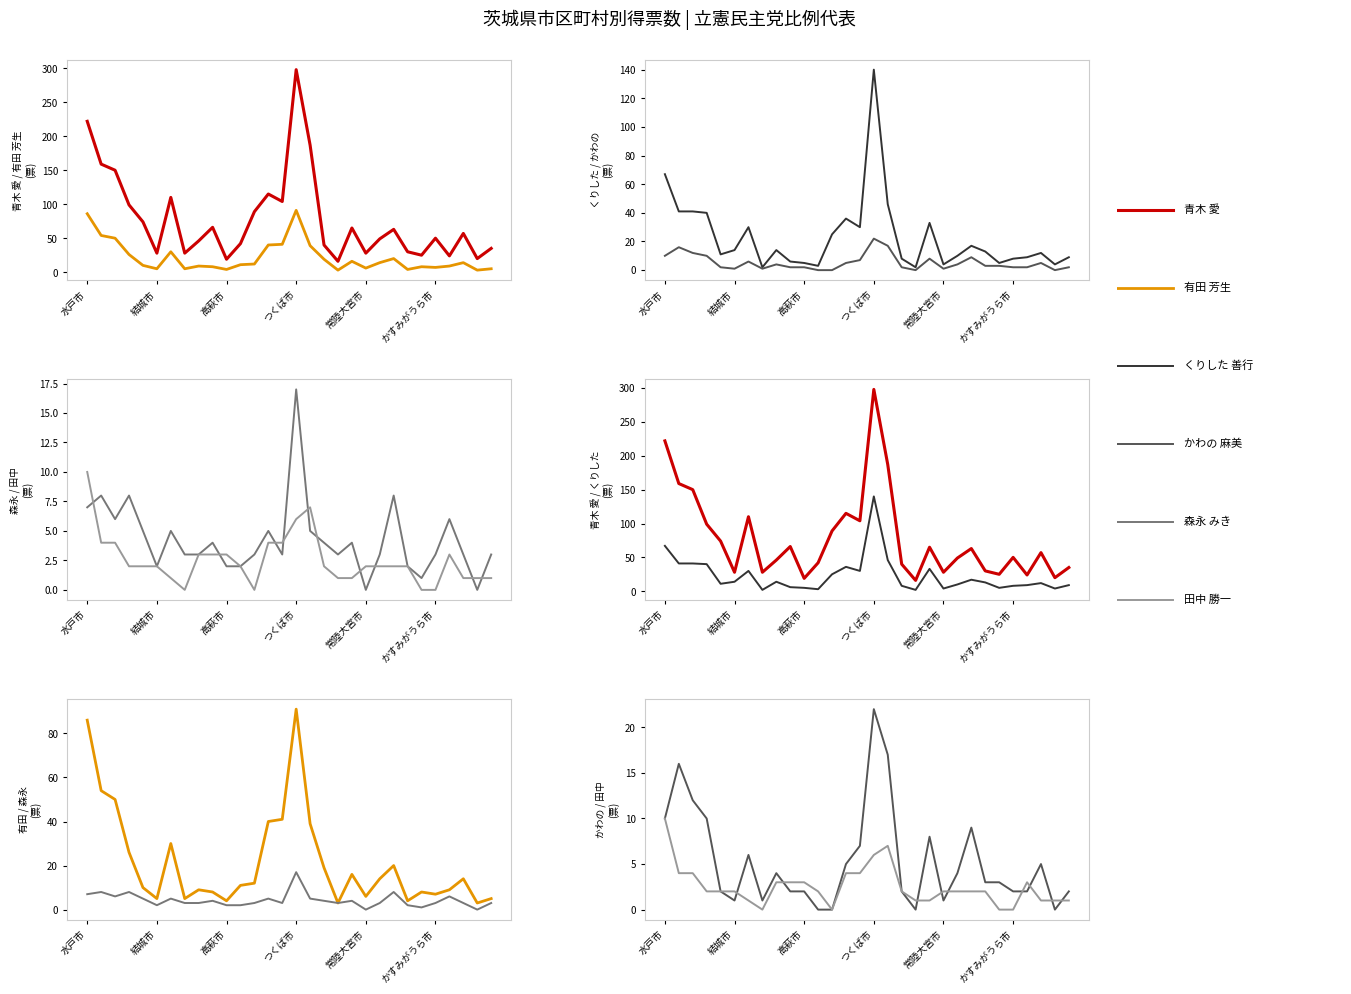

Where does the くりした 善行 (col_9) series first go above 13?

水戸市